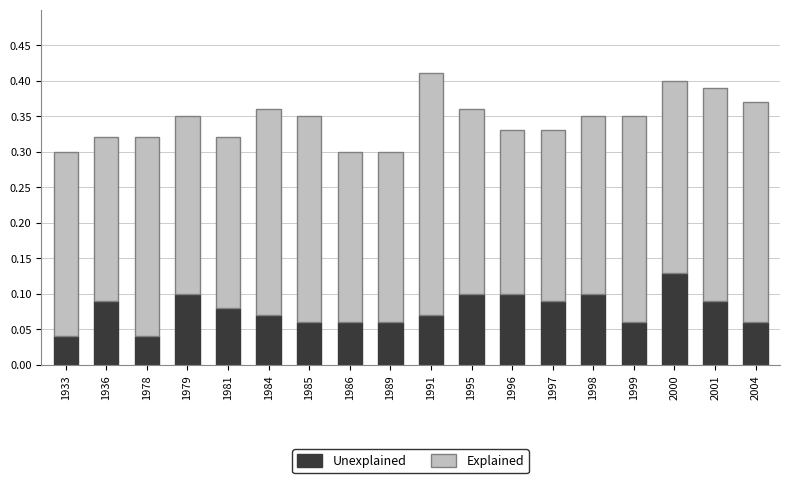

The Unexplained series shows 0.2 at 1996. True or false?

False